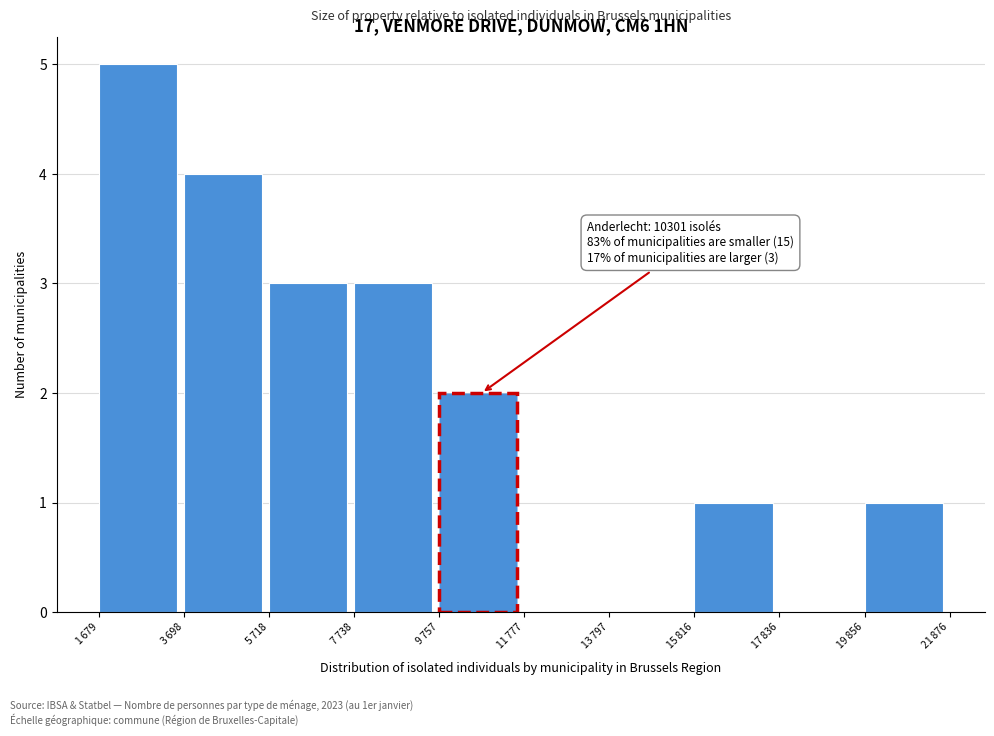

What is the greatest value displayed?

5